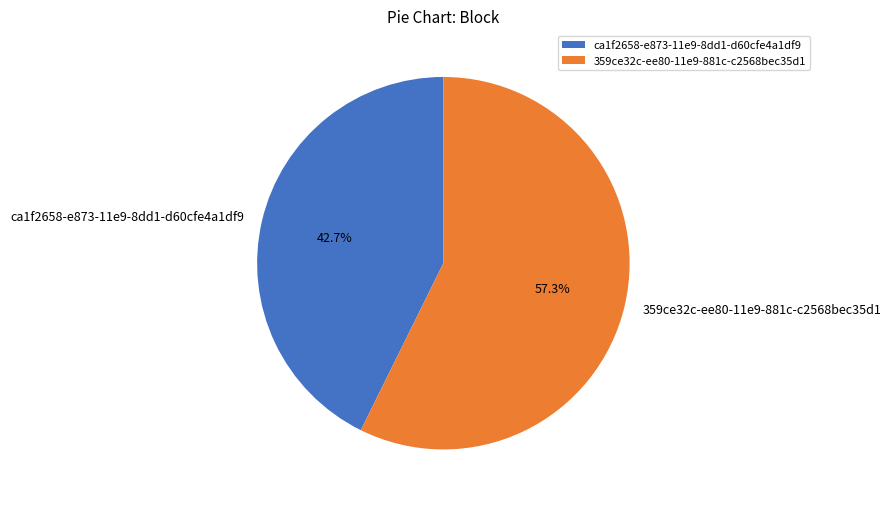

Is it true that ca1f2658-e873-11e9-8dd1-d60cfe4a1df9 is 49% of the pie?

False